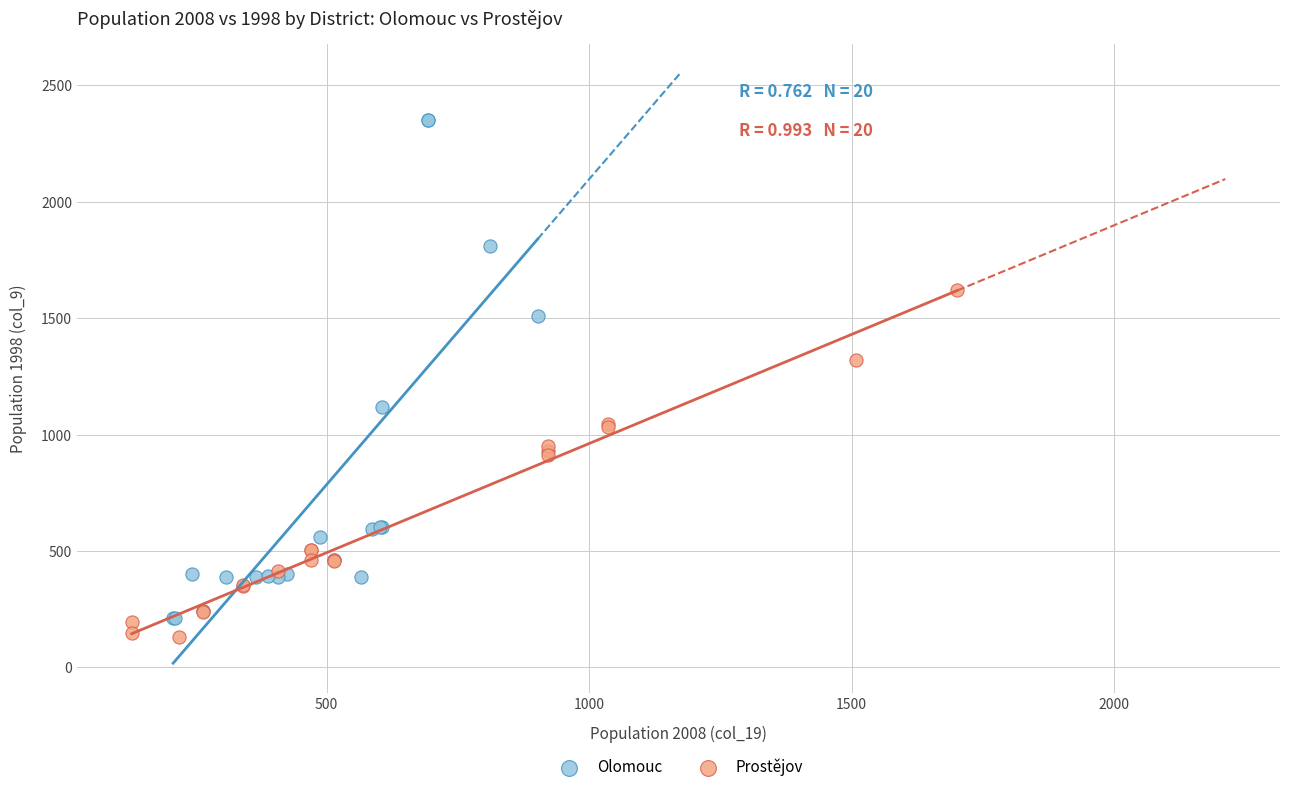

What are all the series names shown in the legend?

Olomouc, Prostějov